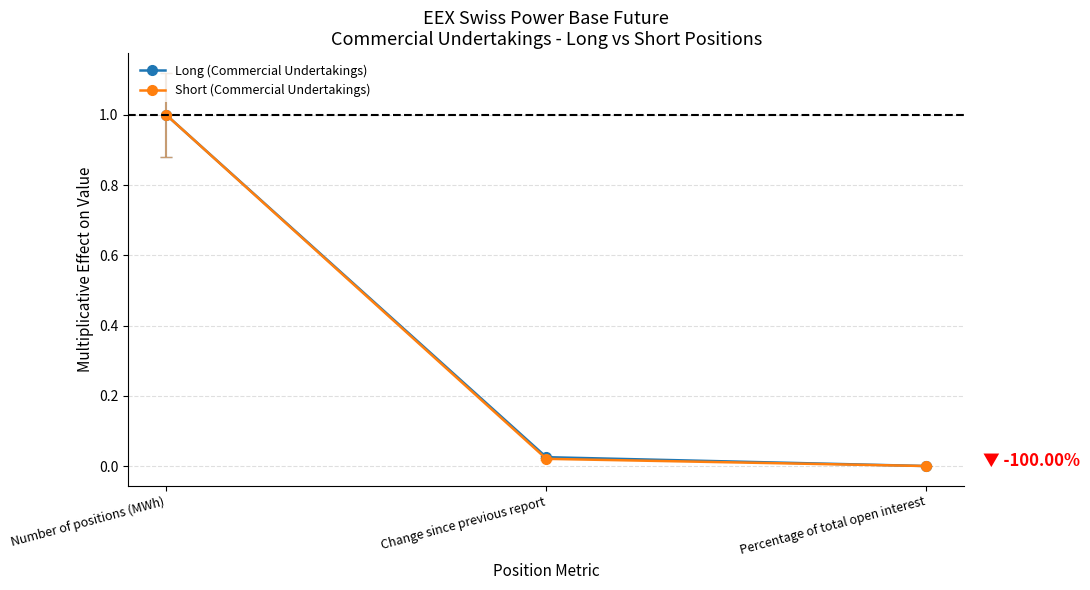

Which series has the widest spread of values?

Short (Commercial Undertakings)